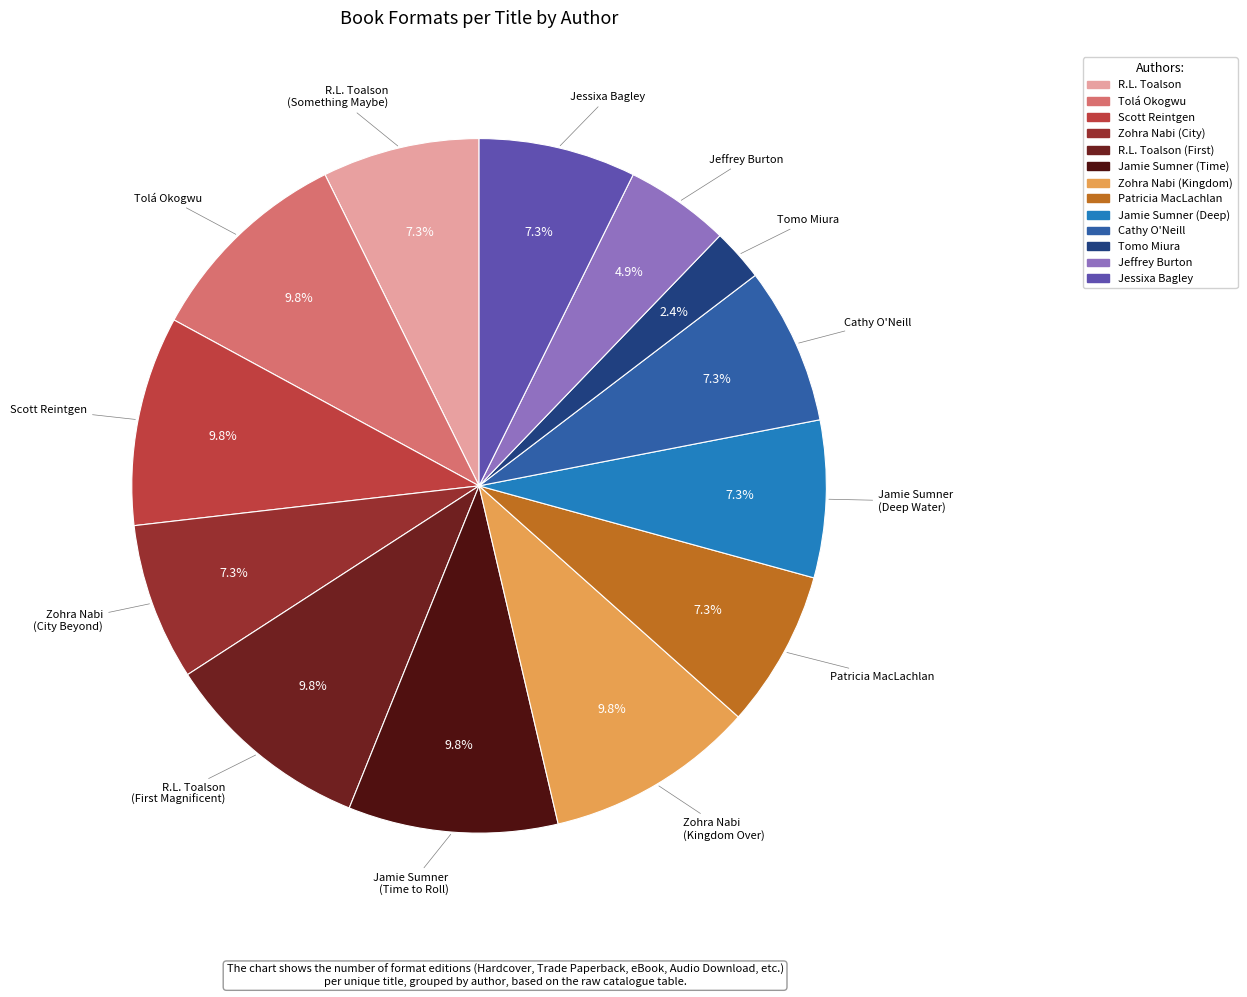

Count the number of slices in the pie.

13